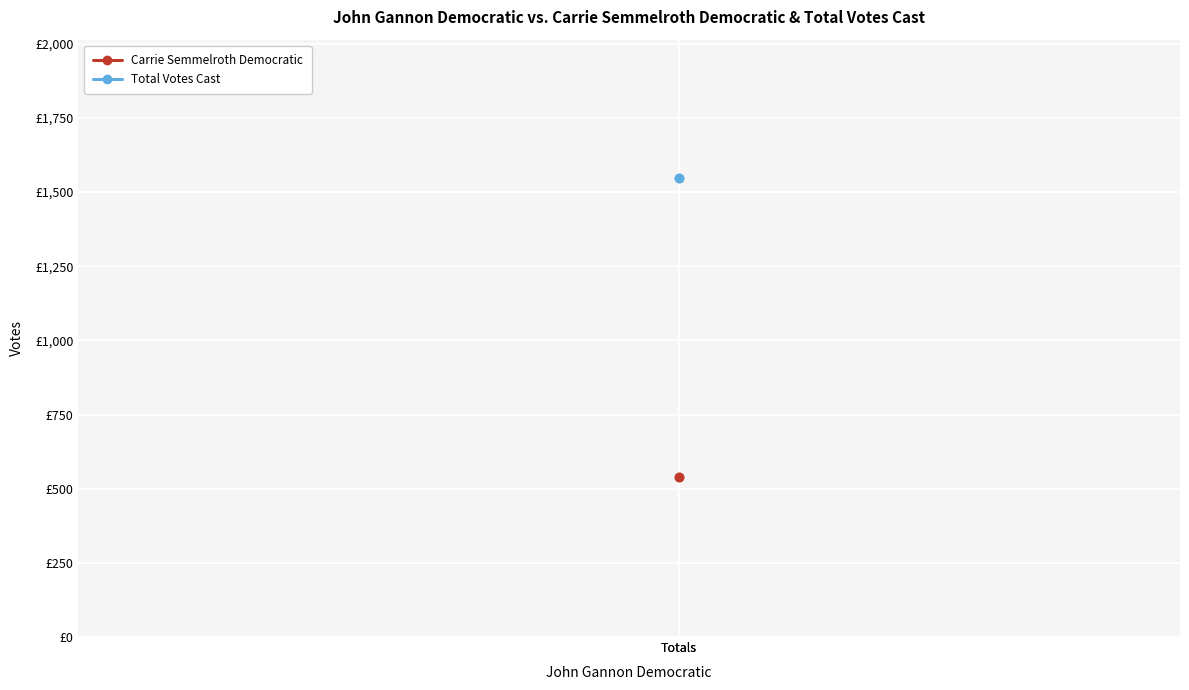

What is the minimum value for Total Votes Cast?

1549